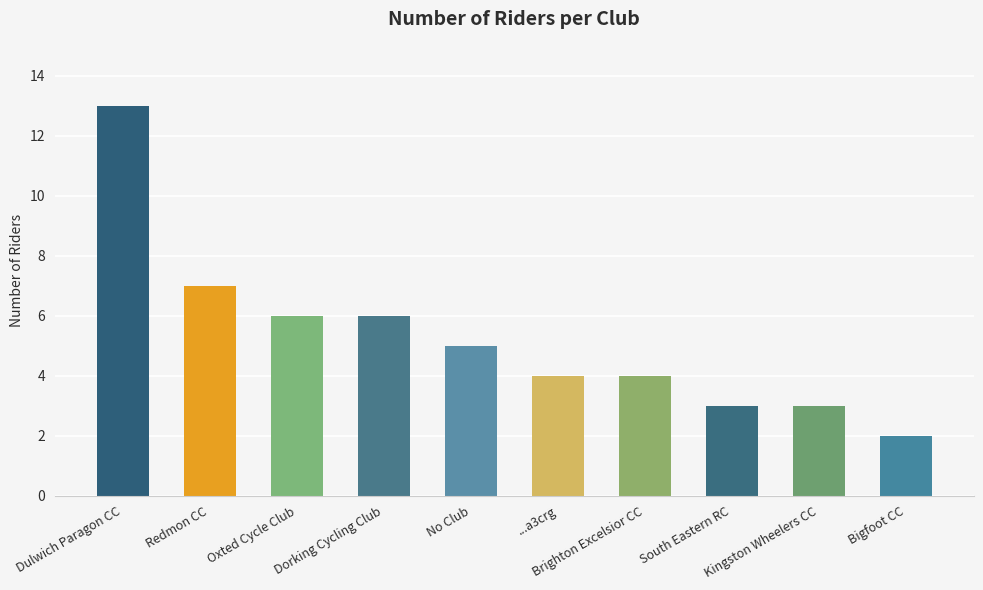

Is it true that the value at No Club is 1?

False